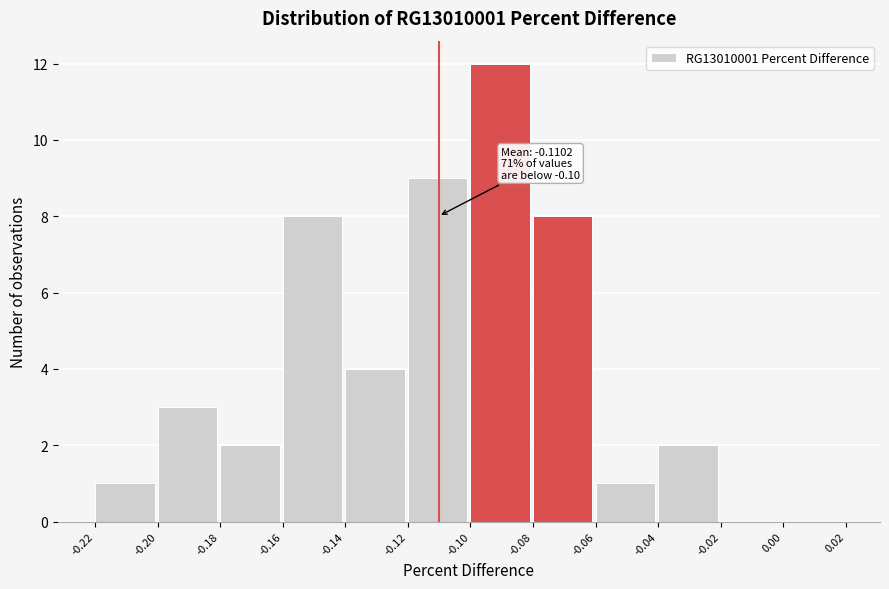

Which range on the x-axis has the tallest bar?

-0.10 to -0.08